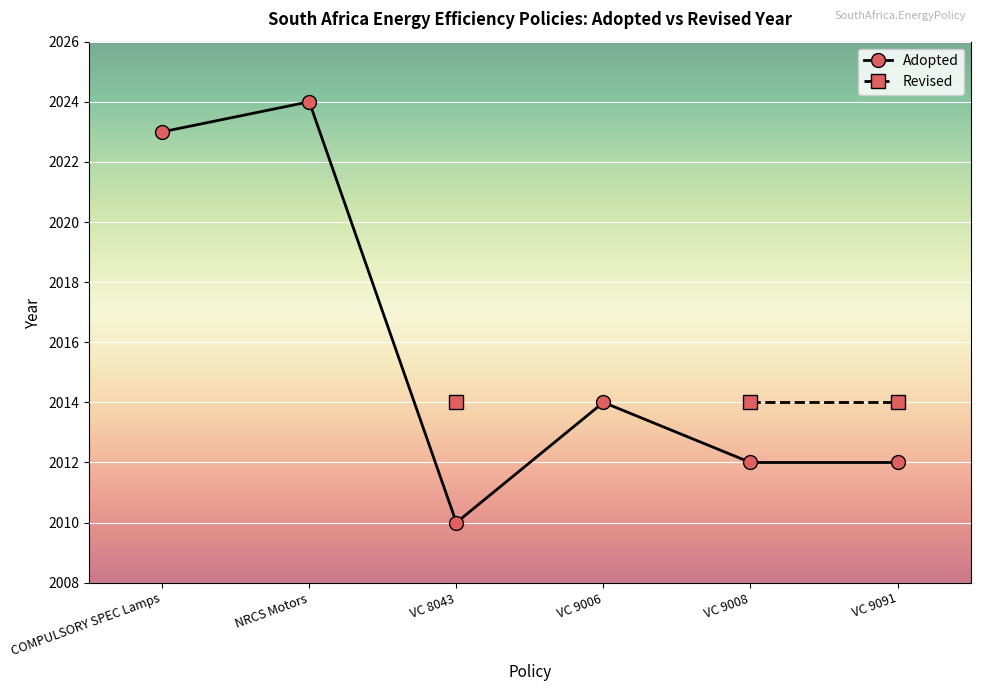

What position from the right is COMPULSORY SPEC Lamps?

6